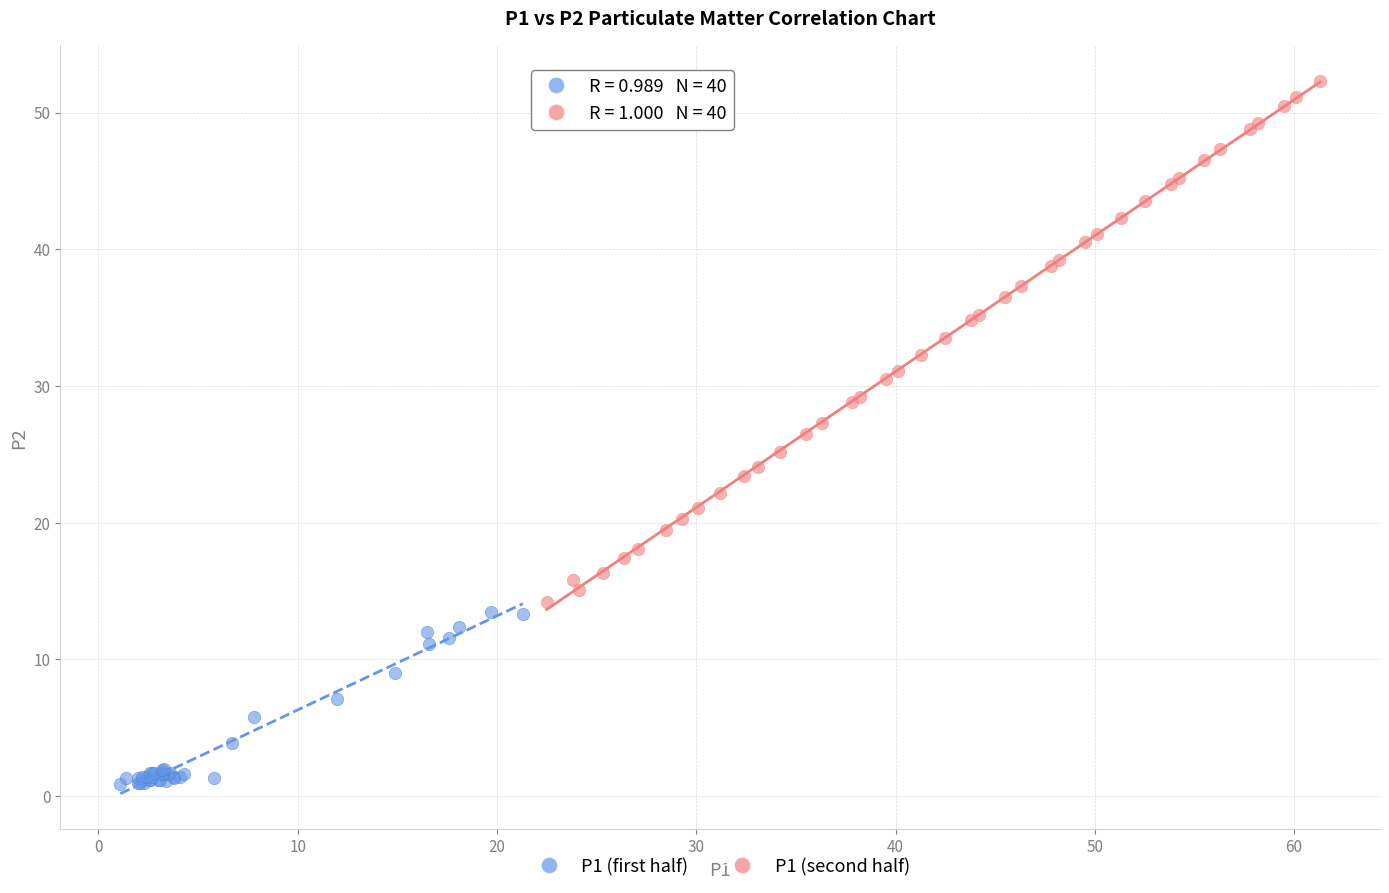

Which series contains the highest Y value?

P1 (second half)